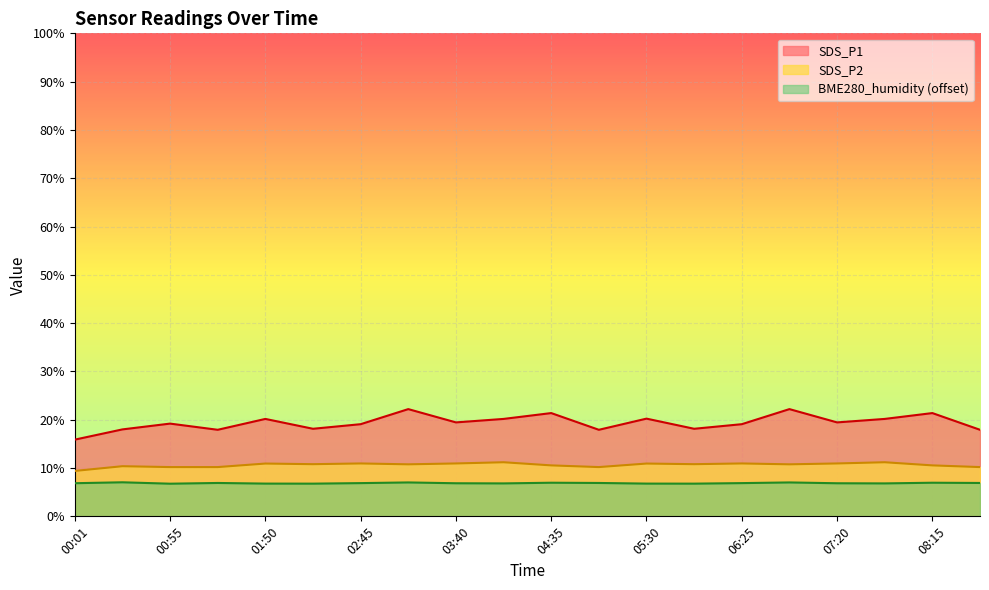

Which category has the lowest value across all series?

00:55